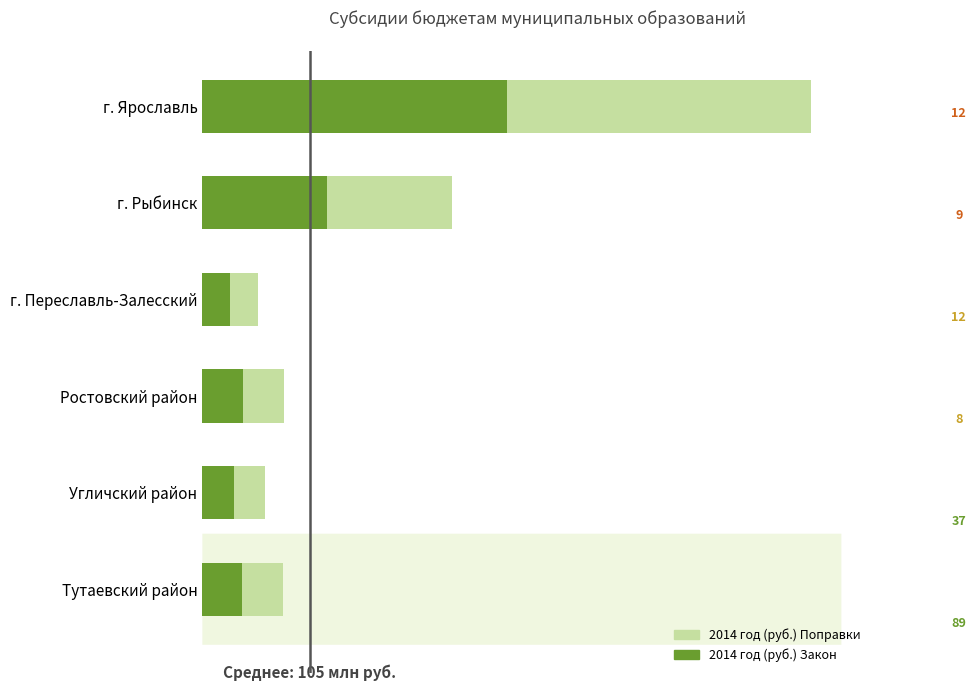

Between г. Ярославль and Ростовский район, which series saw the biggest shift?

2014 год (руб.) Поправки